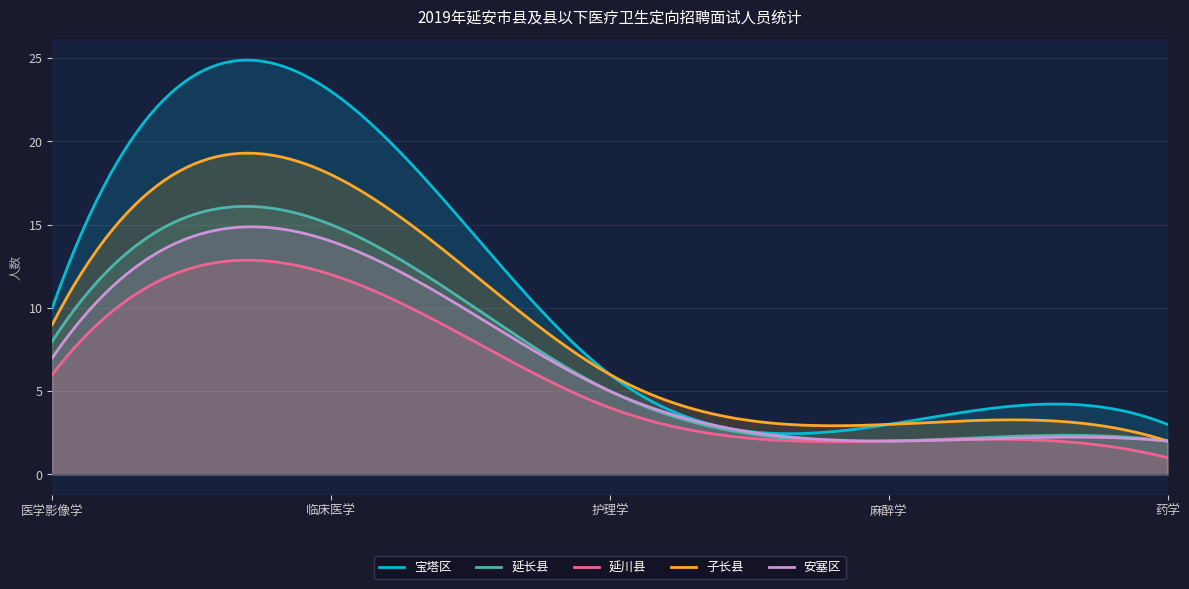

Which category has the highest value in the 安塞区 series?

临床医学